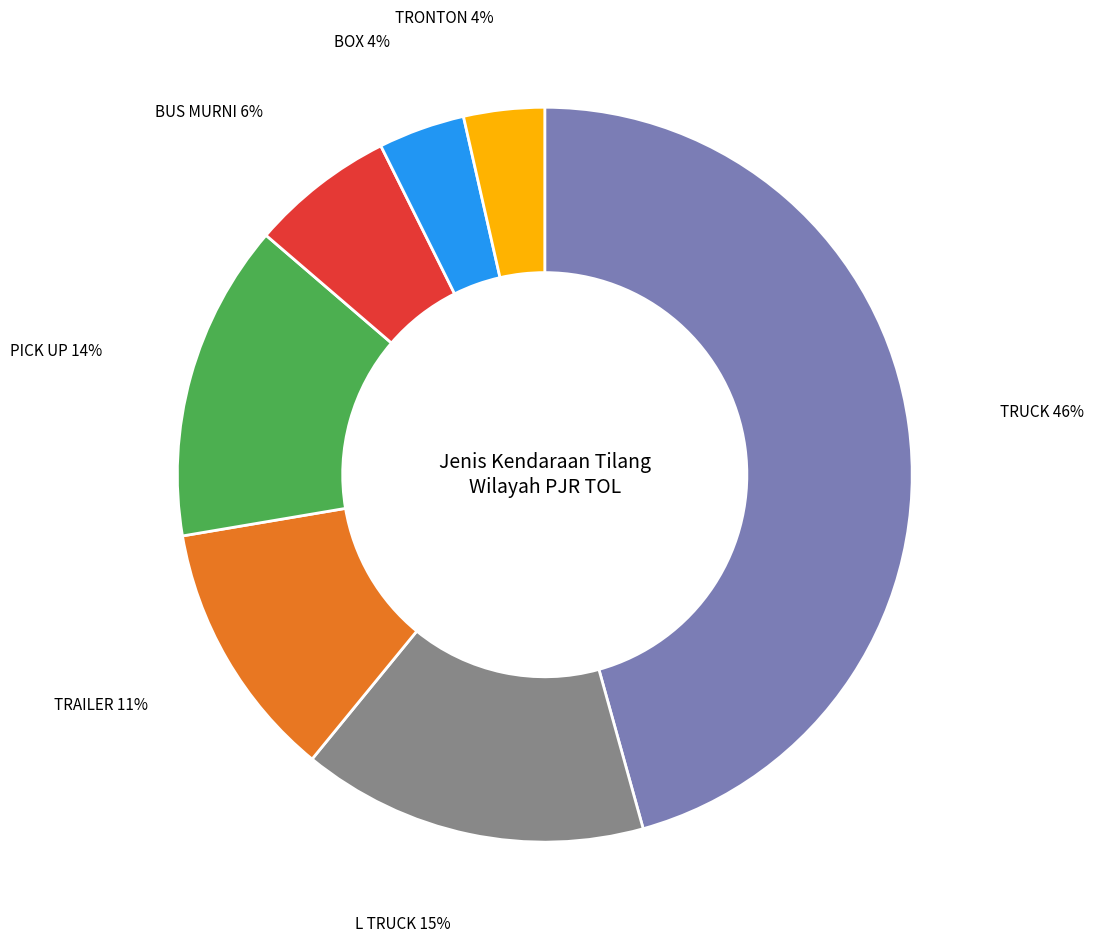

To the nearest percent, what is the average slice percentage?

14%